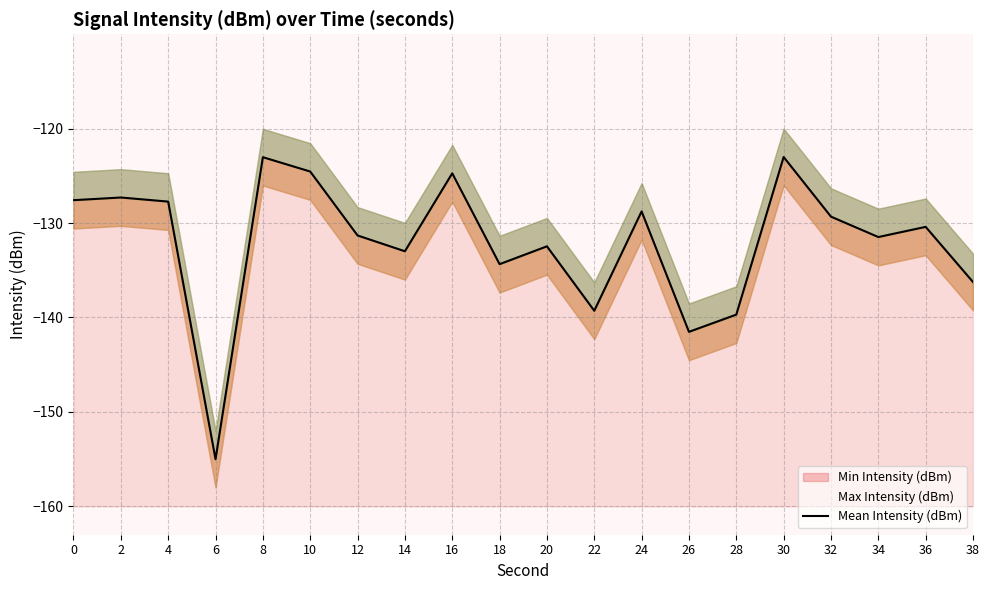

List the labels in order of value, smallest first.

6, 26, 28, 22, 38, 18, 14, 20, 34, 12, 36, 32, 24, 4, 0, 2, 16, 10, 8, 30